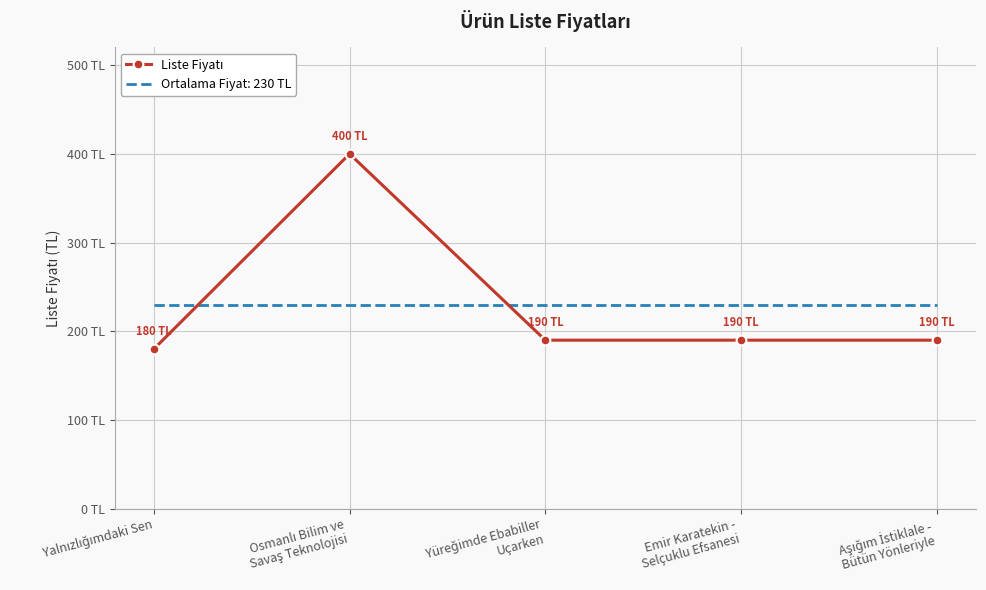

What is the label of the 2nd point from the left?

Osmanlı Bilim ve
Savaş Teknolojisi